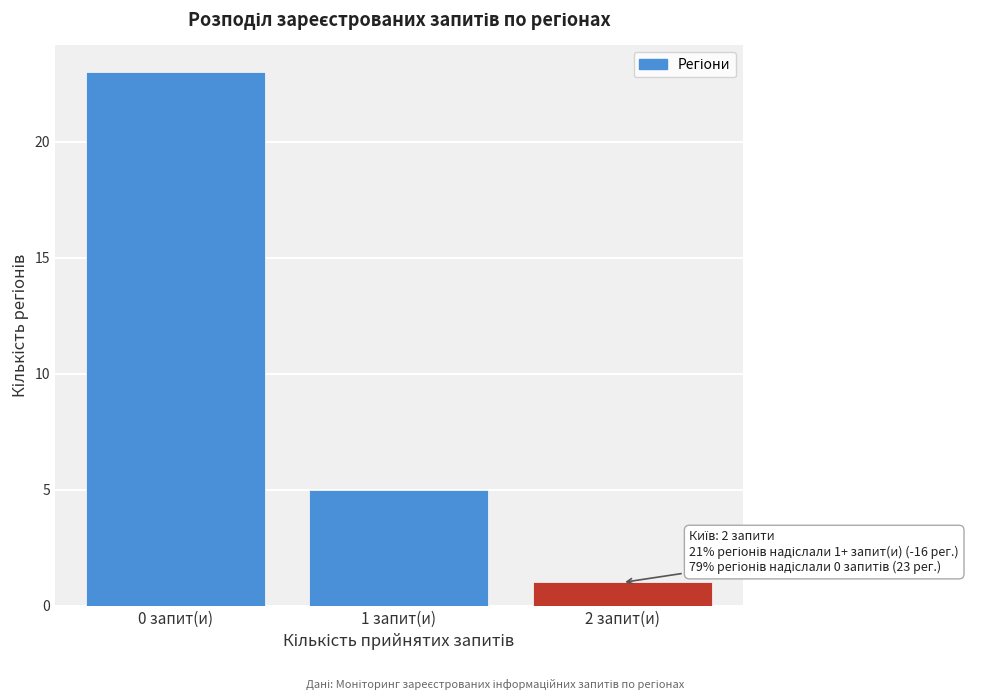

Over which range of the x-axis is the bar tallest?

-0.5 to 0.5